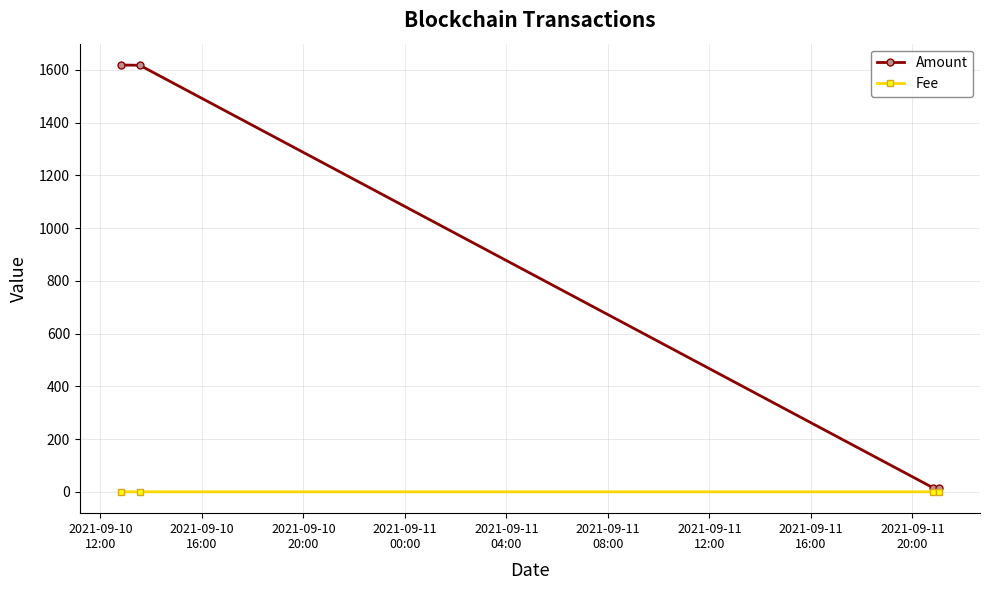

What are all the series names shown in the legend?

Amount, Fee